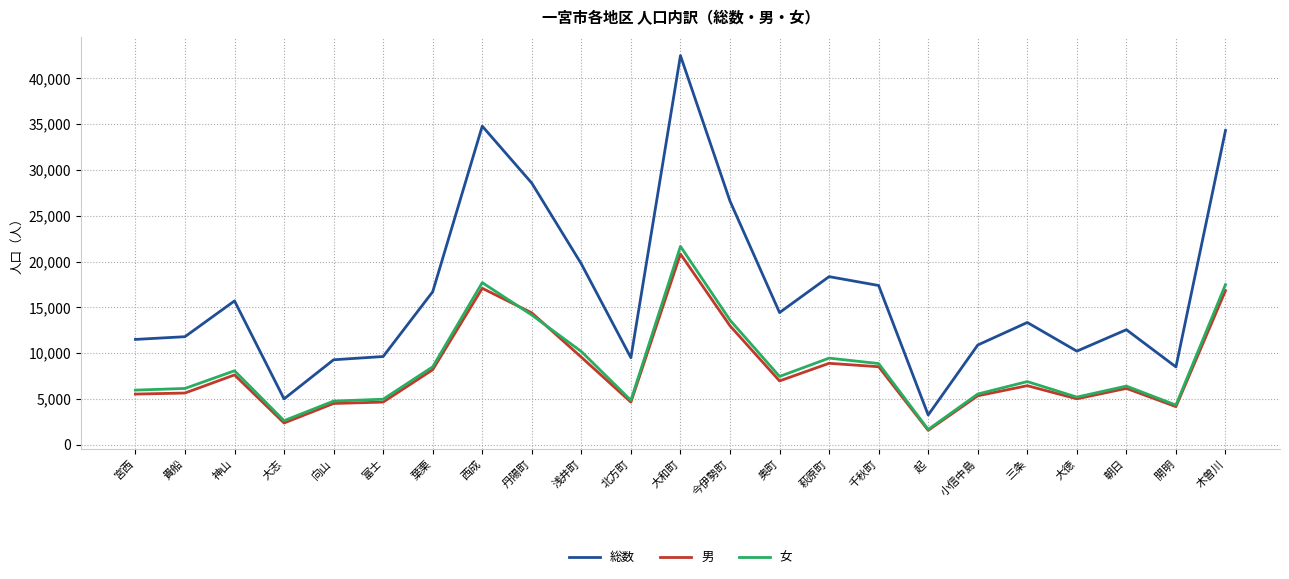

What is the total value across all series at 宮西?

23002